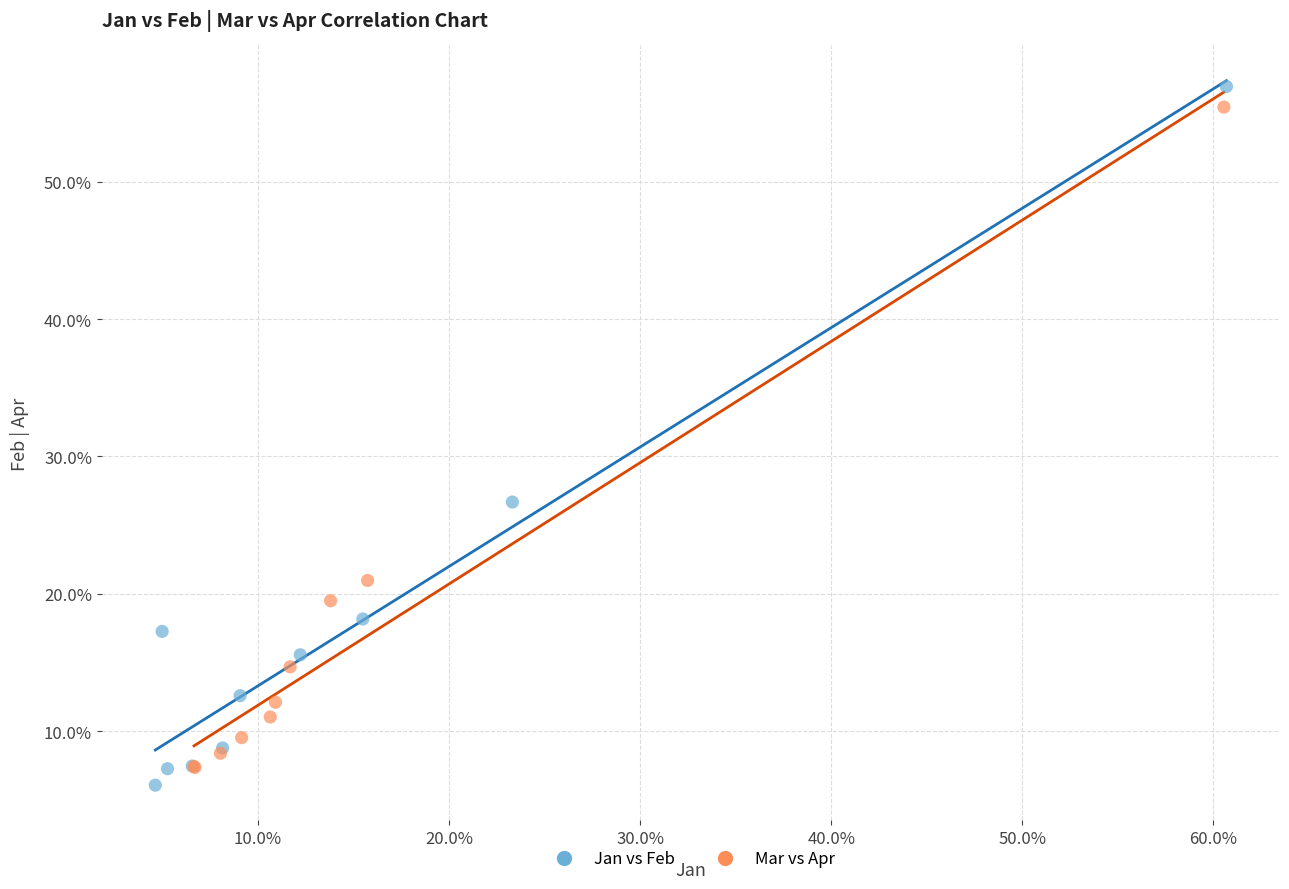

Which series contains the lowest Y value?

Jan vs Feb